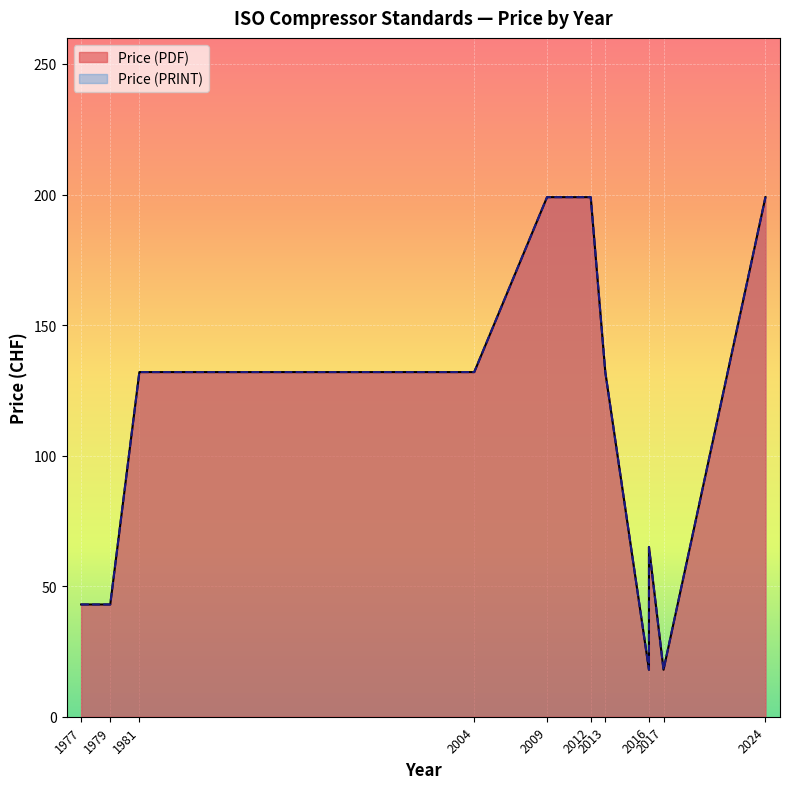

Is the value of Price (PRINT) at 2012 greater than the value of Price (PDF) at 1977?

Yes